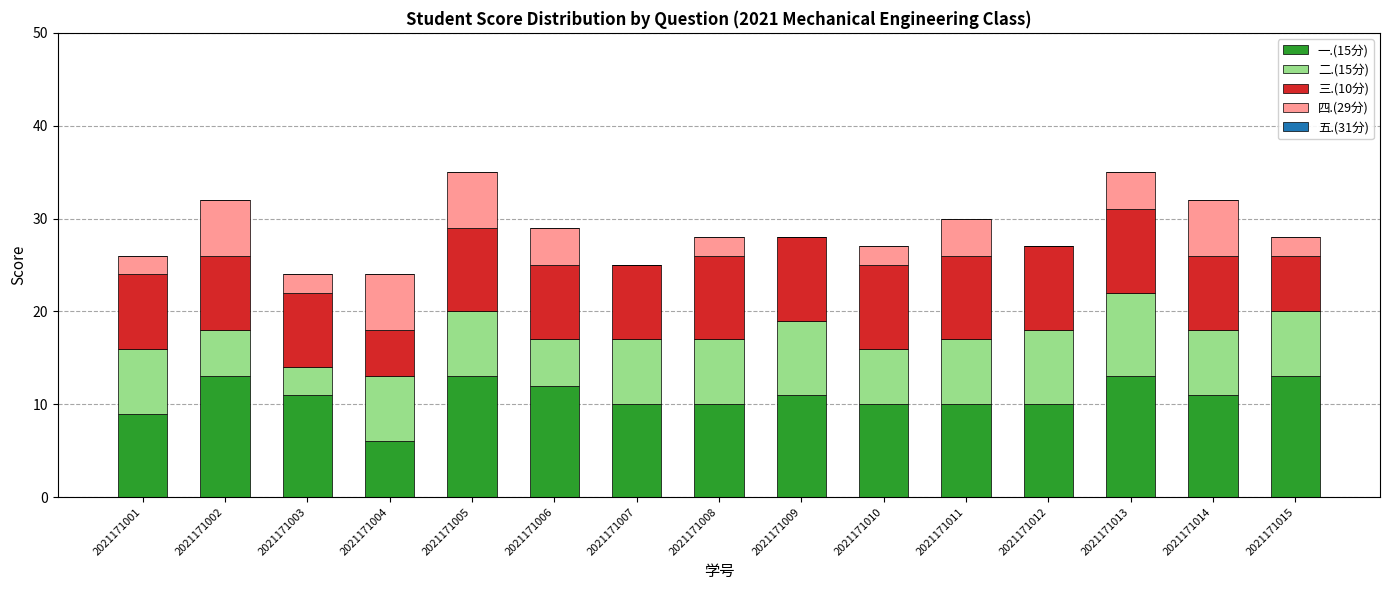

What is the sum of all 一.(15分) values?

162